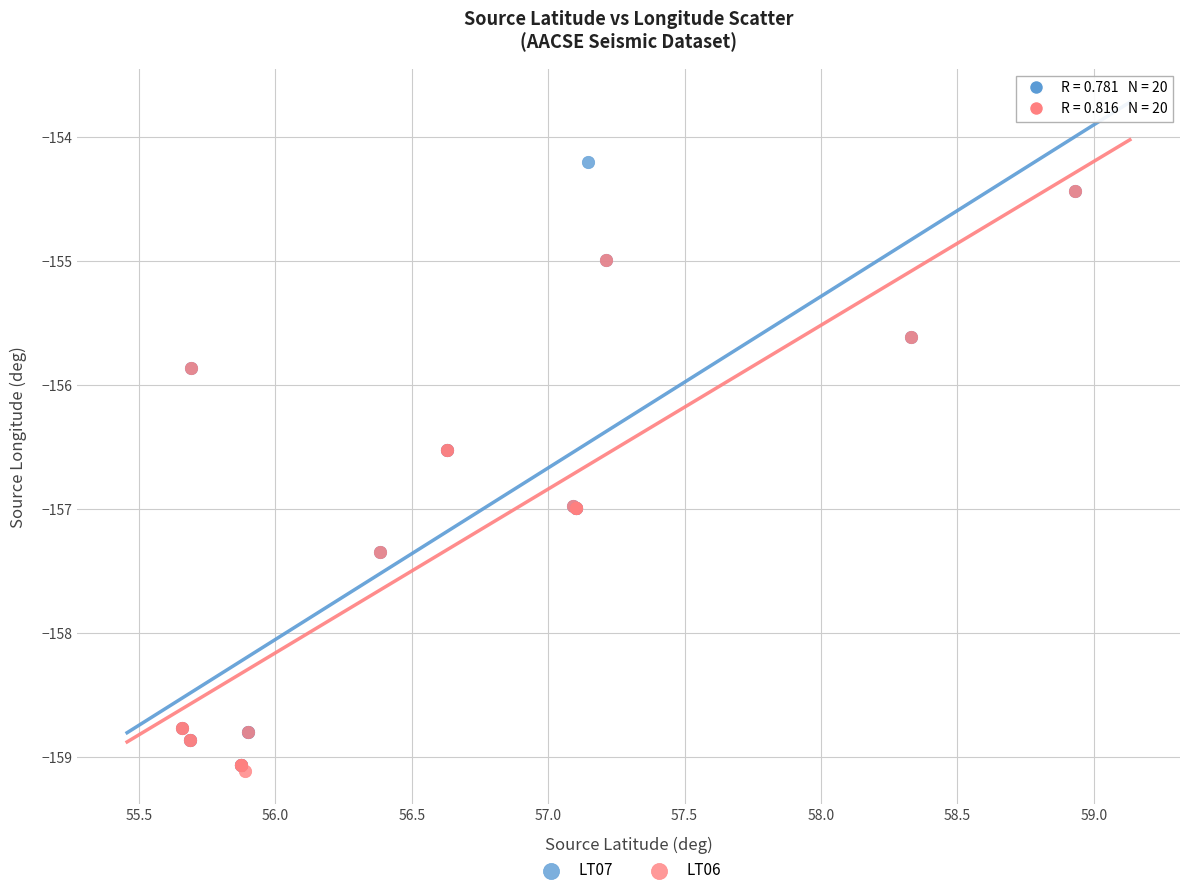

What are all the series names shown in the legend?

LT07, LT06